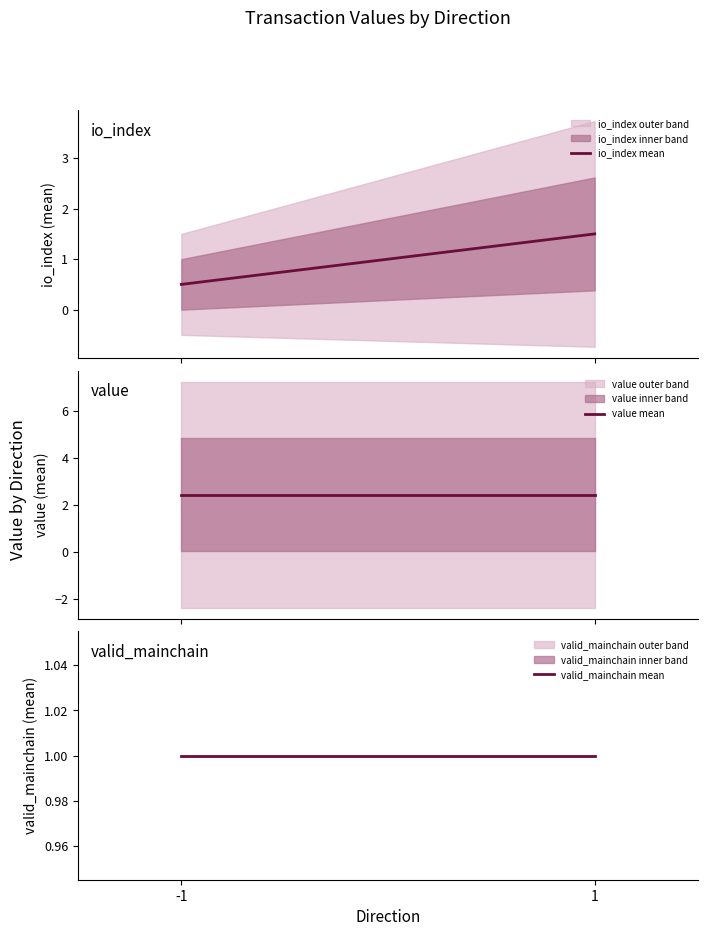

What is the difference between the highest and lowest values at 1?

1.4